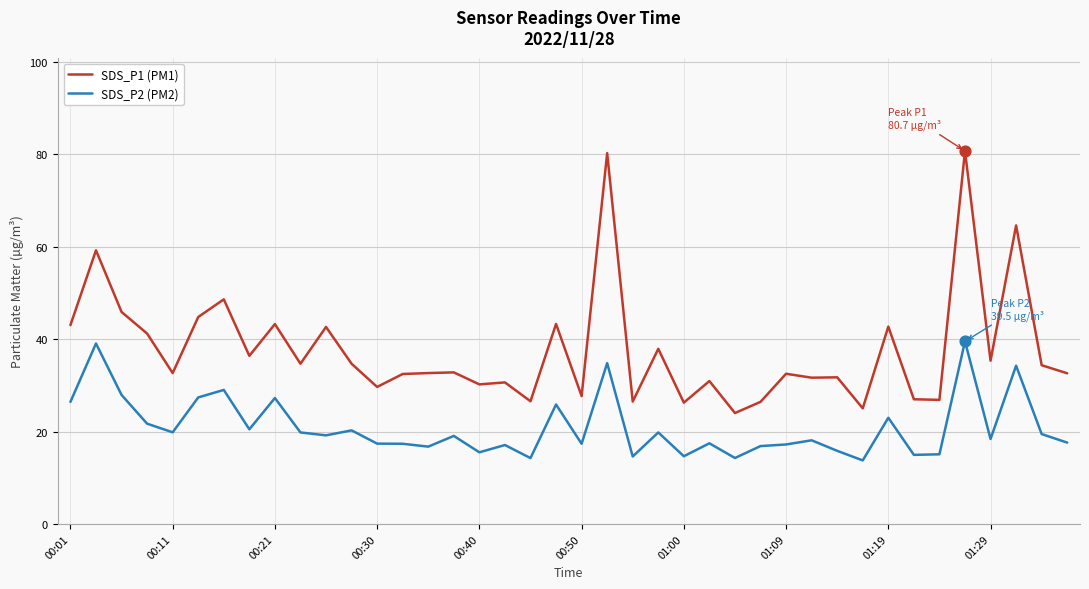

Which series has the largest range (max minus min)?

SDS_P1 (PM1)